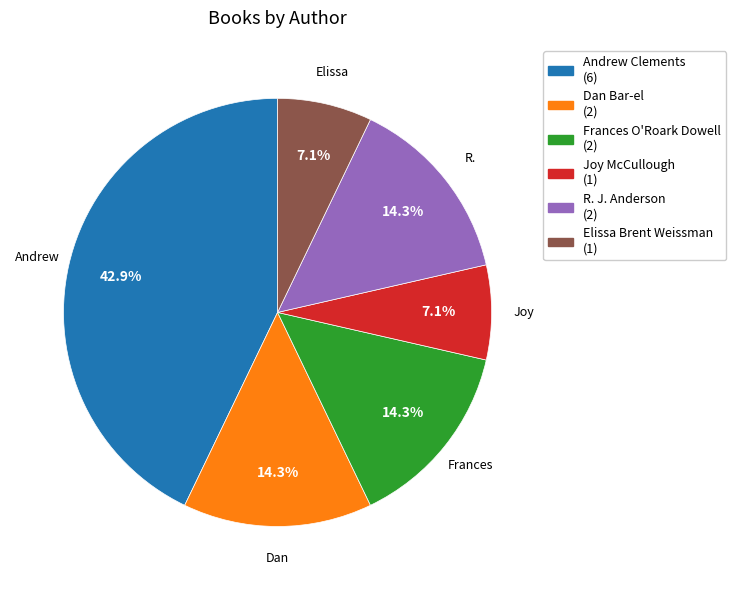

Count the number of slices in the pie.

6